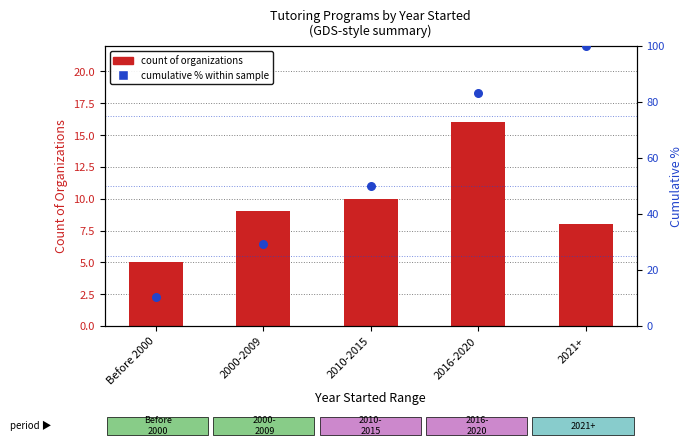

Which series reaches the minimum Y coordinate?

Count of Organizations